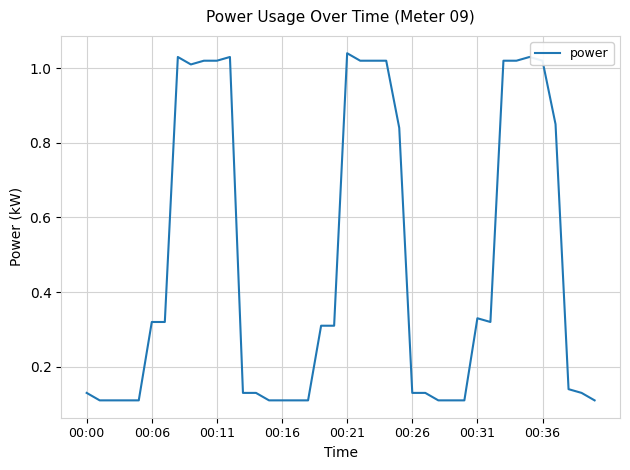

How many lines are shown in the chart?

1